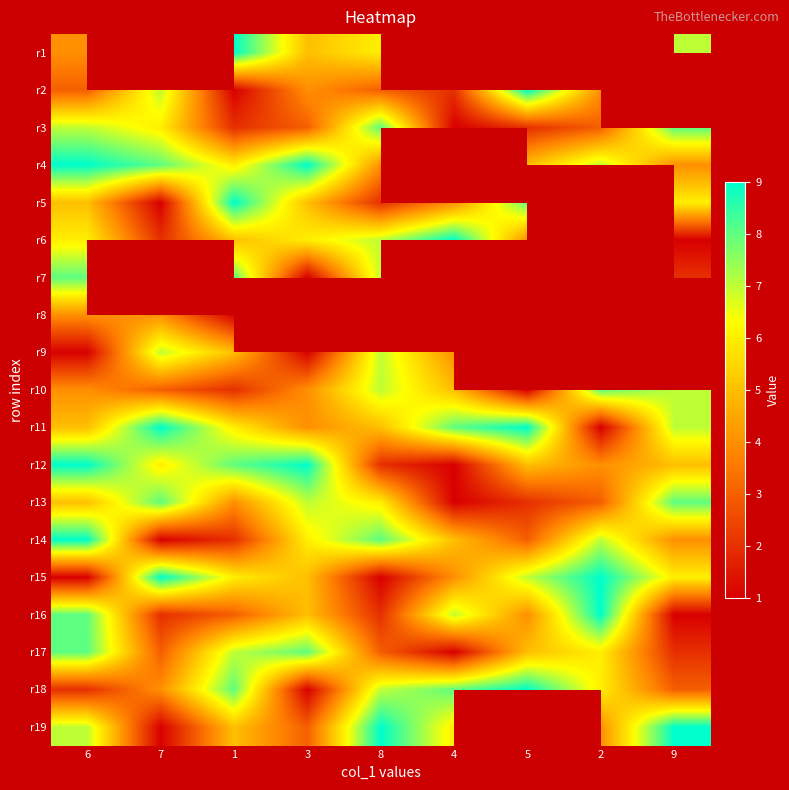

At 1, list the series in order from smallest to largest.

r2, r8, r3, r10, r14, r16, r13, r6, r9, r19, r4, r11, r15, r17, r7, r12, r18, r1, r5